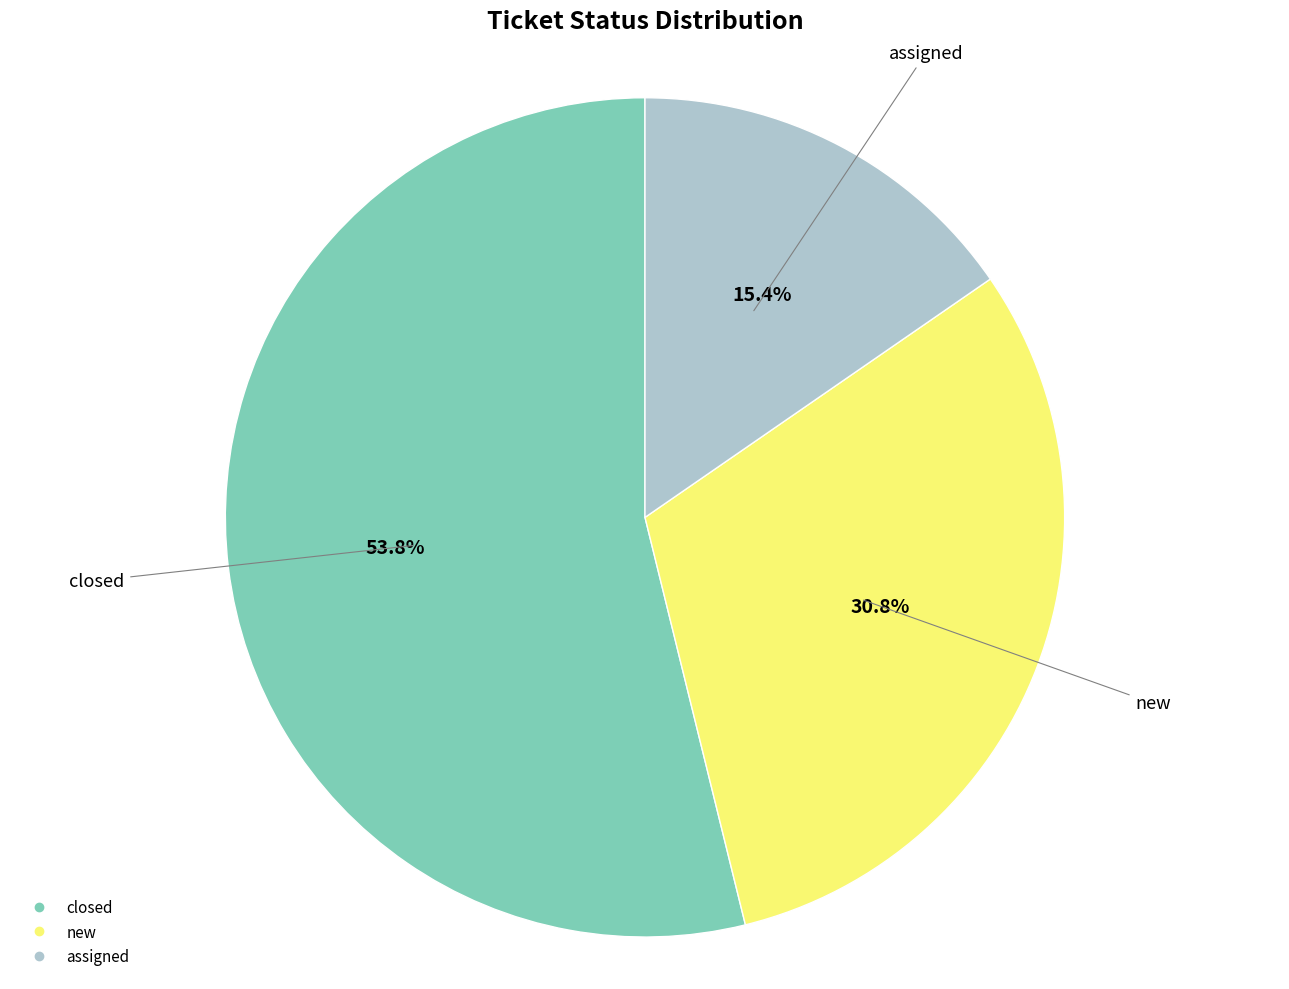

Is it true that new is 41% of the pie?

False